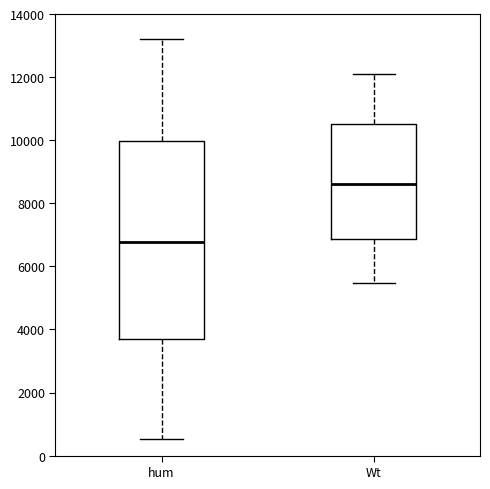

Reading left to right, read every box against the y-axis: the position of its median line, the range the box covers, and the ends of its whiskers. The values are not printed on the chart, so give them approximately, as read against the axis.

hum: median 6800, box 3600 to 10000, whiskers 600 to 13200
Wt: median 8600, box 6800 to 10600, whiskers 5400 to 12200